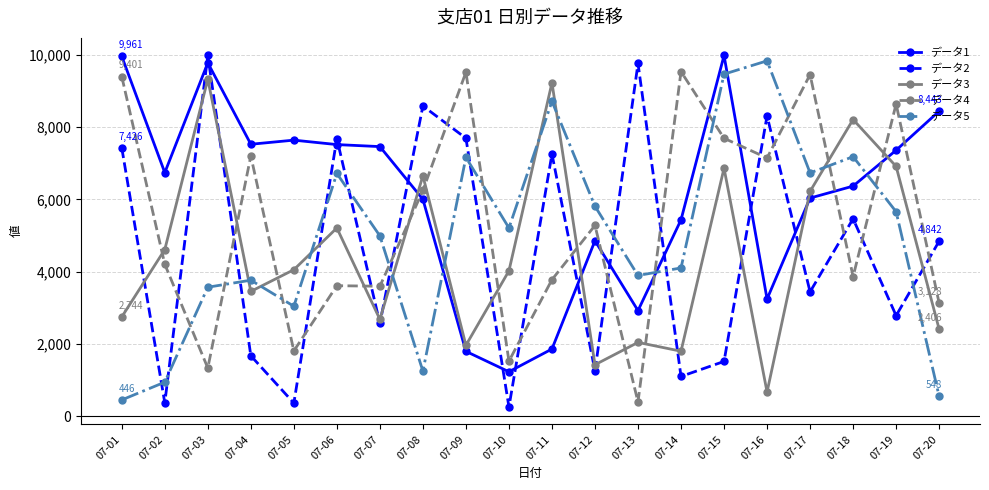

At 07-16, list the series in order from largest to smallest.

データ5, データ2, データ4, データ1, データ3